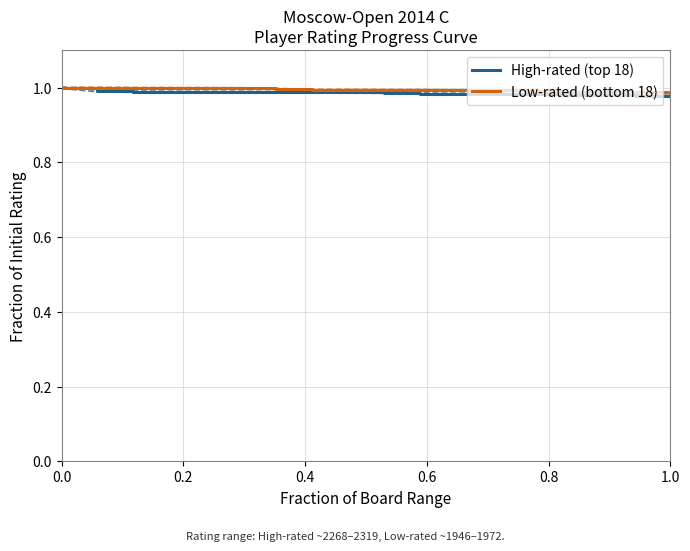

True or false: Low-rated (bottom 18) has a value of 1.6 at 1.0.

False